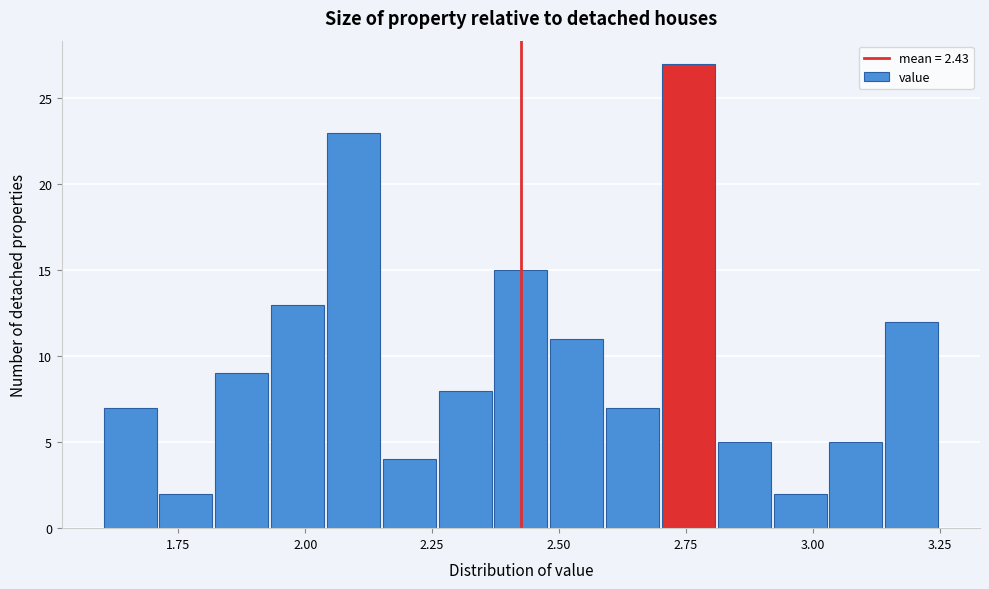

Around what value on the x-axis is the tallest bar? Give the approximate position of its centre, as read against the axis.

2.75